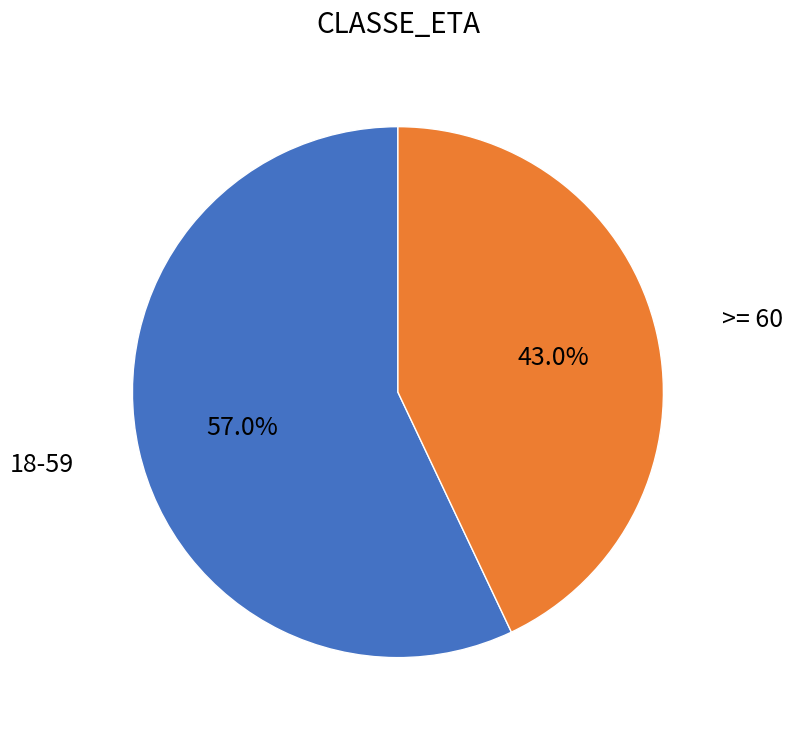

To the nearest percent, what is the difference between the >= 60 and 18-59 slice percentages?

14%